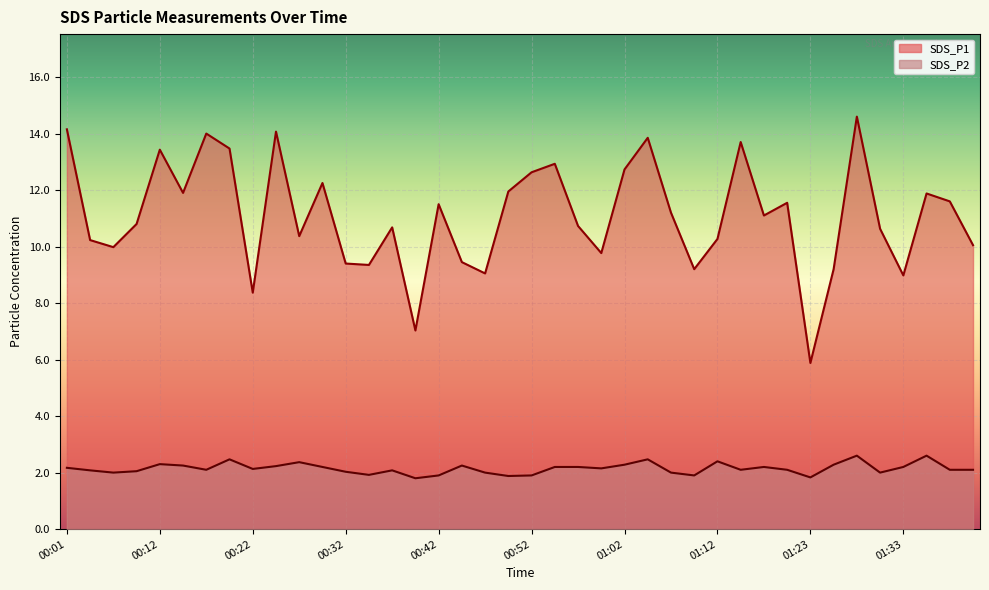

How many data points does each series have?

40